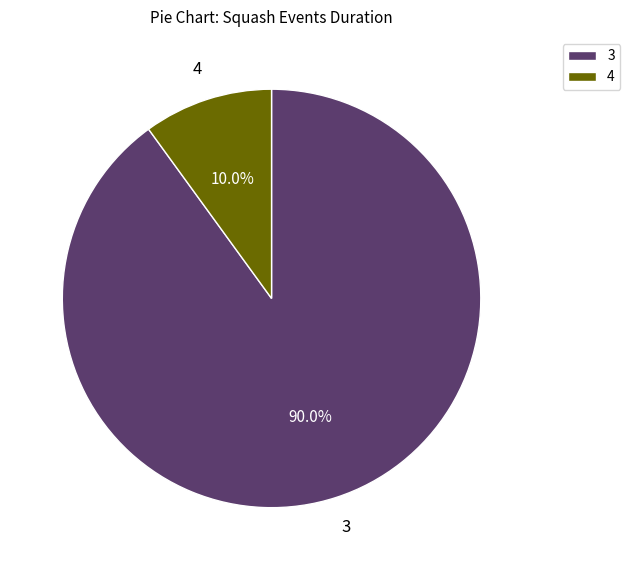

Which category has the biggest portion of the pie?

3